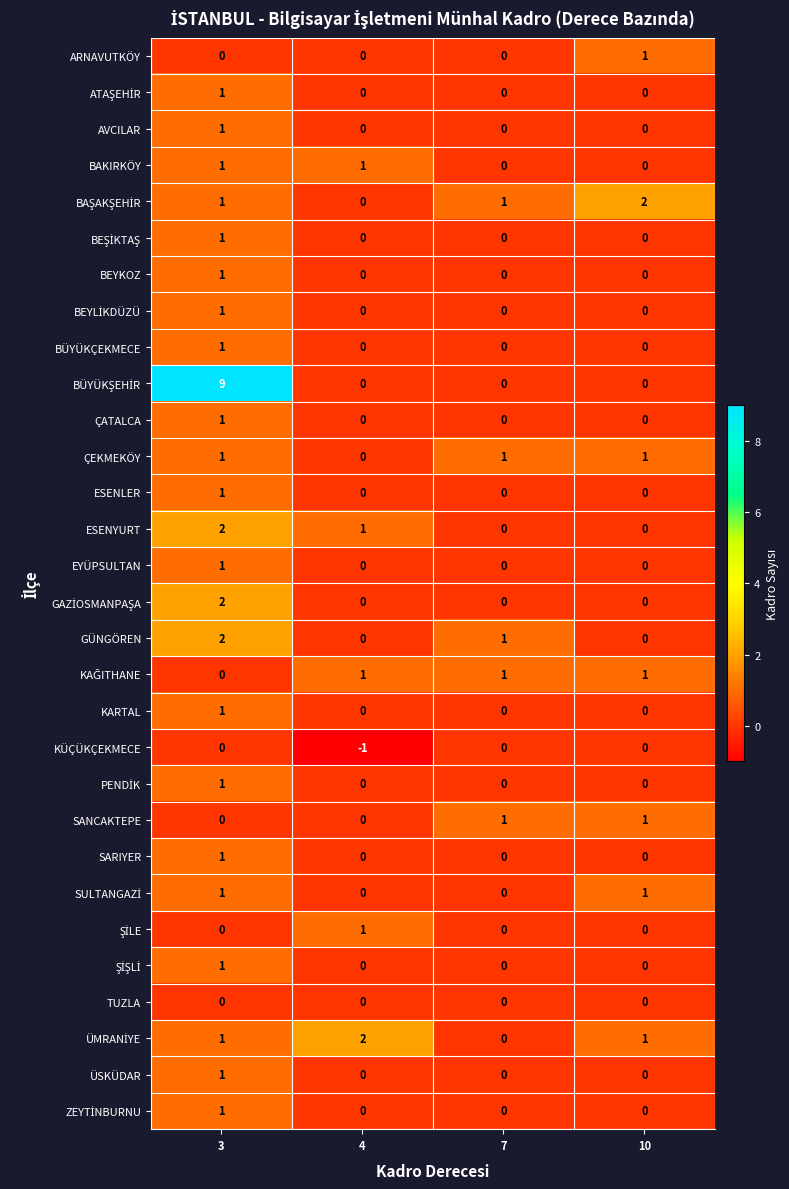

True or false: ESENYURT has a value of 0 at 4.

False